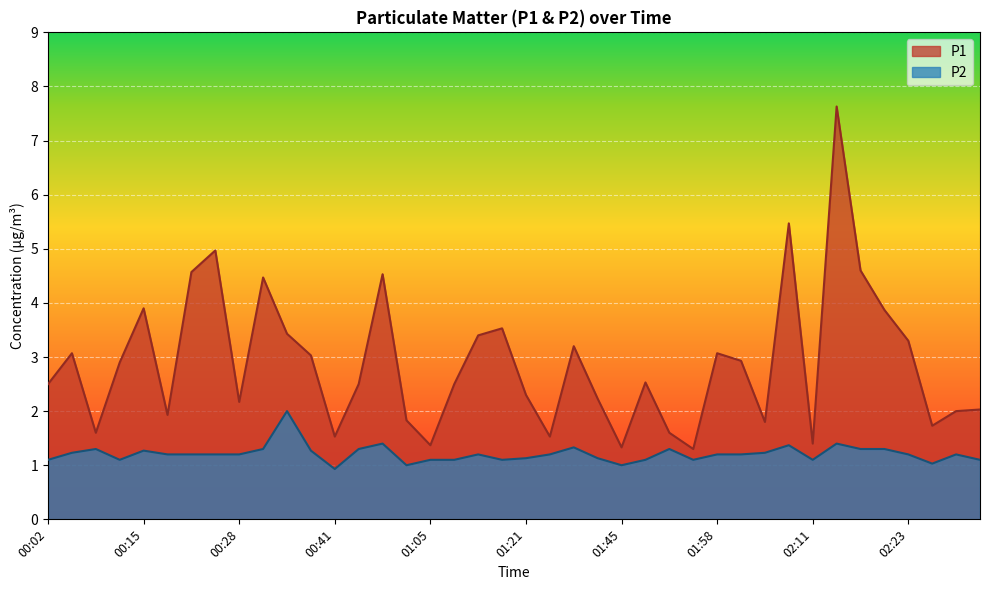

What are all the series names shown in the legend?

P1, P2